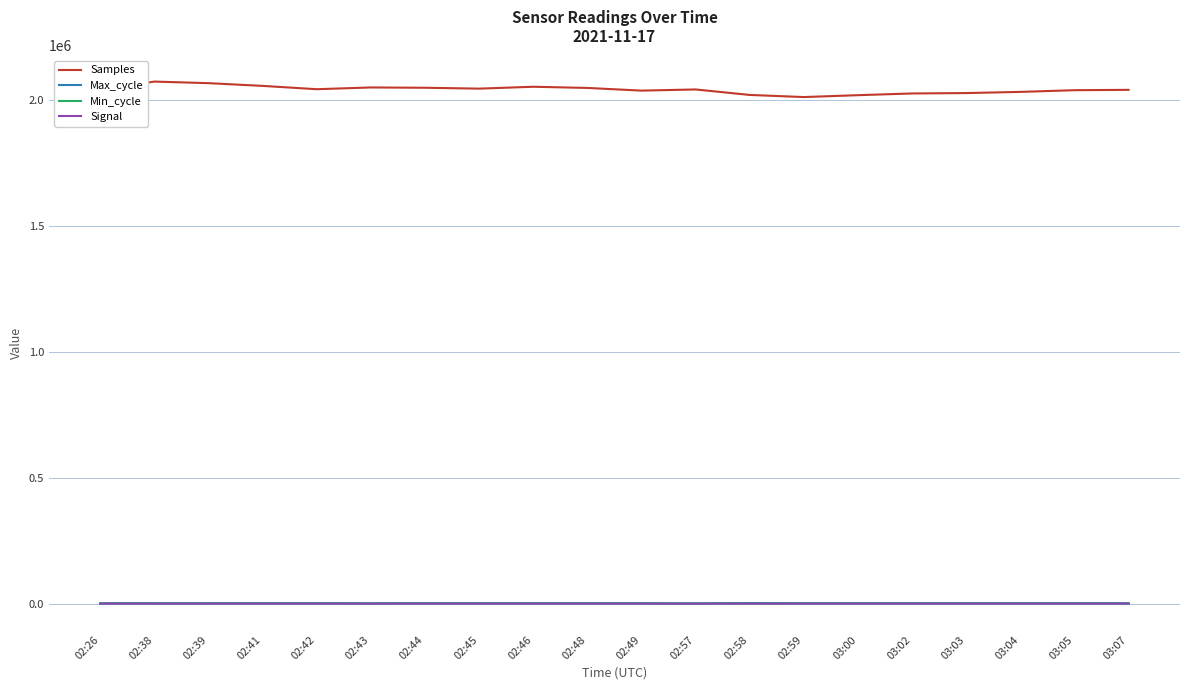

Which series has the widest spread of values?

Samples